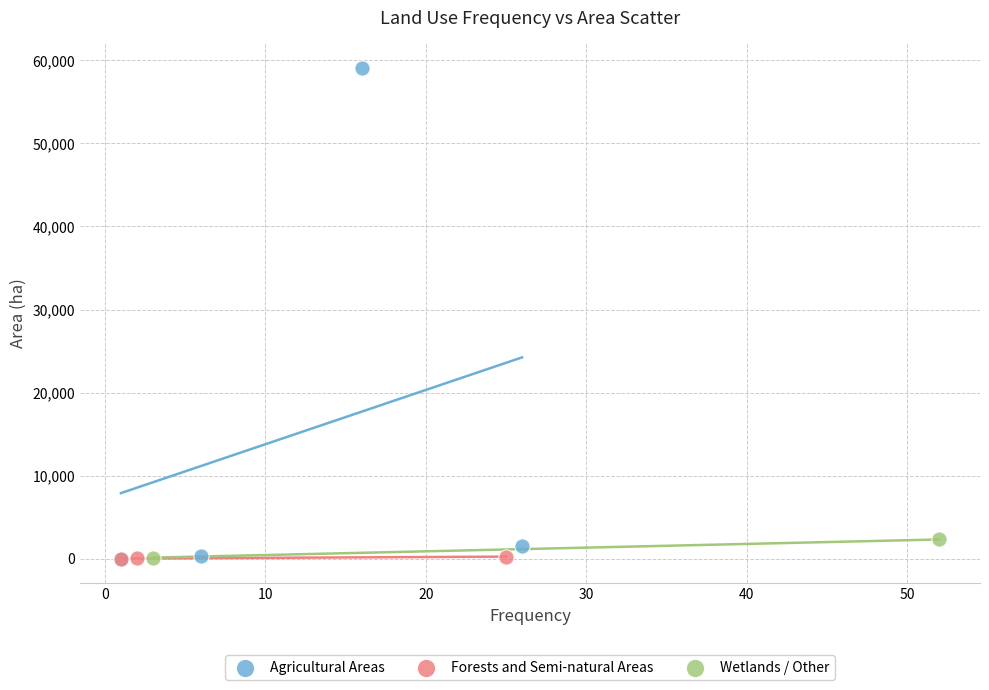

Which series reaches the maximum Y coordinate?

Agricultural Areas